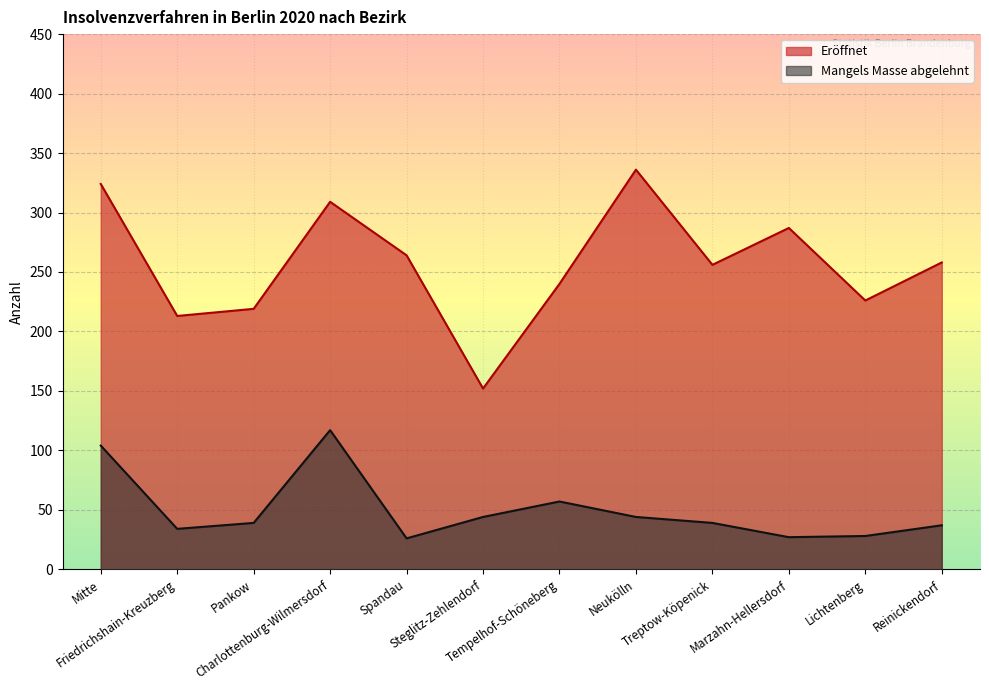

What position from the right is Lichtenberg?

2